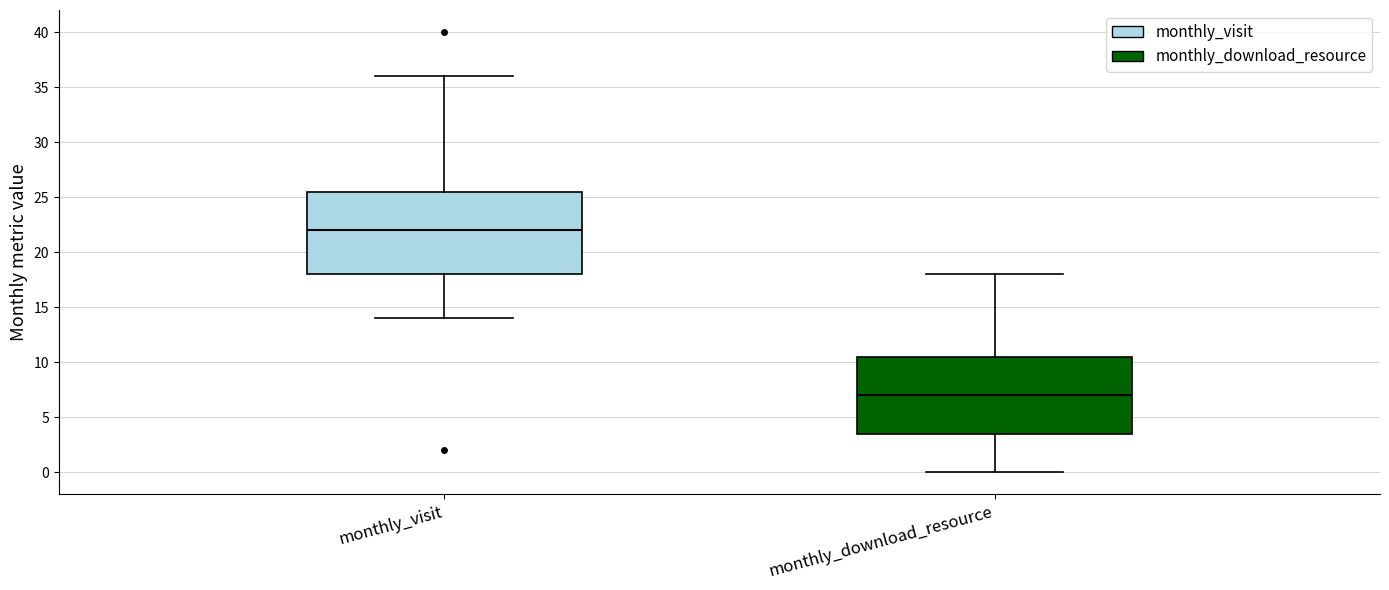

Where is the lower edge of the box for monthly_download_resource on the y-axis? The values are not printed on the chart, so give them approximately, as read against the axis.

3.5